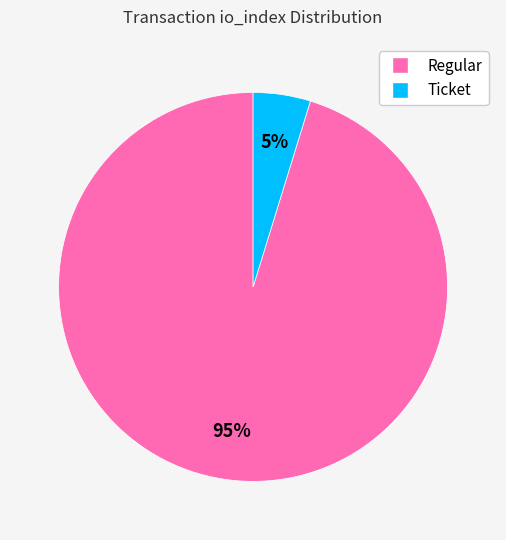

What is the smallest slice in the pie chart?

Ticket